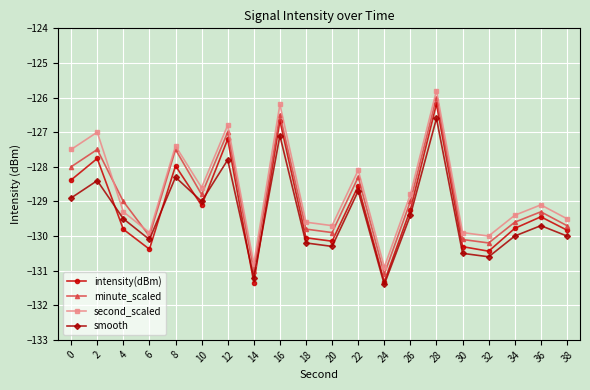

Reading right to left, what are all the values shown in this chart?

intensity(dBm): 38=-129.8	36=-129.4	34=-129.8	32=-130.4	30=-130.3	28=-126.2	26=-129.2	24=-131.3	22=-128.6	20=-130.1	18=-130.1	16=-126.7	14=-131.3	12=-127.2	10=-129.1	8=-128.0	6=-130.4	4=-129.8	2=-127.8	0=-128.4
minute_scaled: 38=-129.7	36=-129.3	34=-129.6	32=-130.2	30=-130.1	28=-126.0	26=-129.0	24=-131.1	22=-128.3	20=-129.9	18=-129.8	16=-126.5	14=-131.0	12=-127.0	10=-128.8	8=-127.5	6=-130.0	4=-129.0	2=-127.5	0=-128.0
second_scaled: 38=-129.5	36=-129.1	34=-129.4	32=-130.0	30=-129.9	28=-125.8	26=-128.8	24=-130.9	22=-128.1	20=-129.7	18=-129.6	16=-126.2	14=-130.8	12=-126.8	10=-128.6	8=-127.4	6=-129.9	4=-129.3	2=-127.0	0=-127.5
smooth: 38=-130.0	36=-129.7	34=-130.0	32=-130.6	30=-130.5	28=-126.6	26=-129.4	24=-131.4	22=-128.7	20=-130.3	18=-130.2	16=-127.1	14=-131.2	12=-127.8	10=-129.0	8=-128.3	6=-130.1	4=-129.5	2=-128.4	0=-128.9